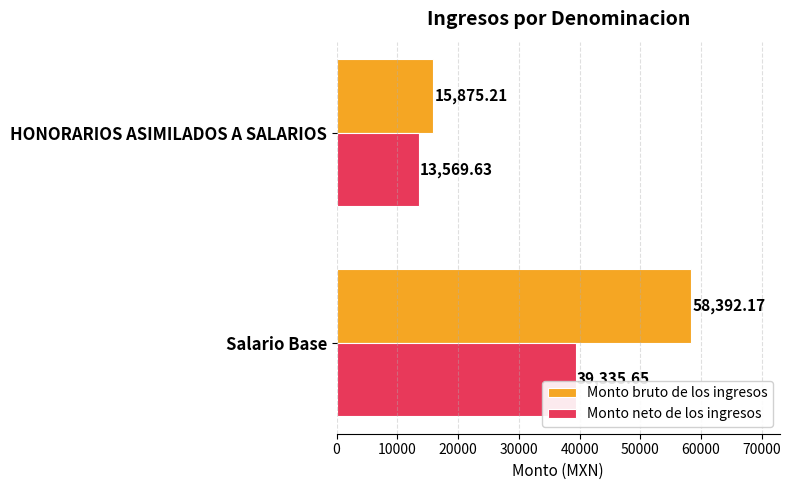

What is the total value across all series at HONORARIOS ASIMILADOS A SALARIOS?

29444.8